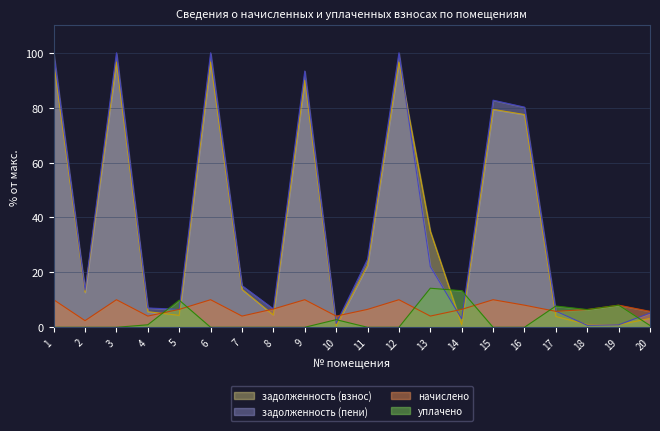

Where does the задолженность (взнос) series first go above 13?

1